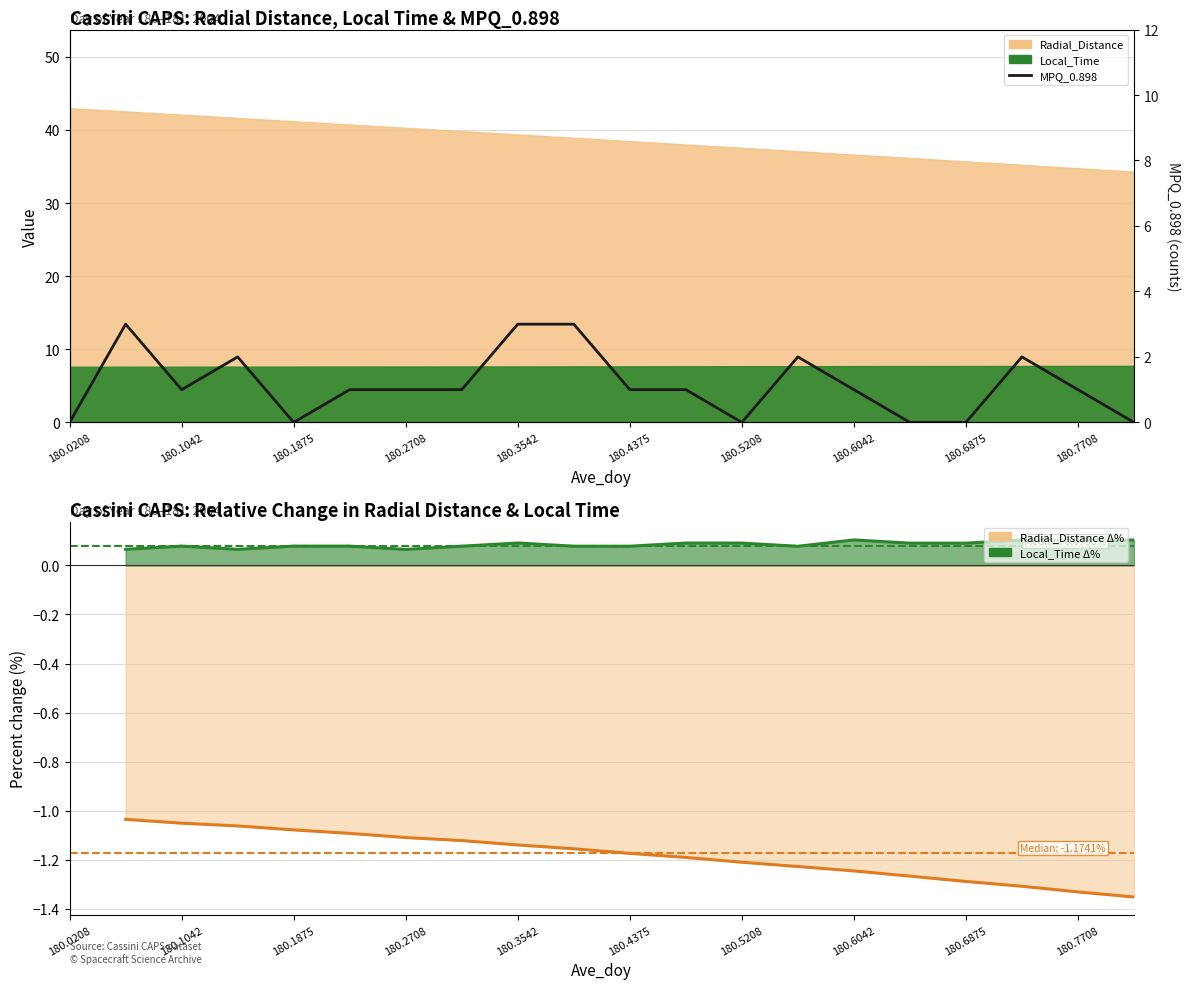

Where is the data nearest to the value 1?

180.1042